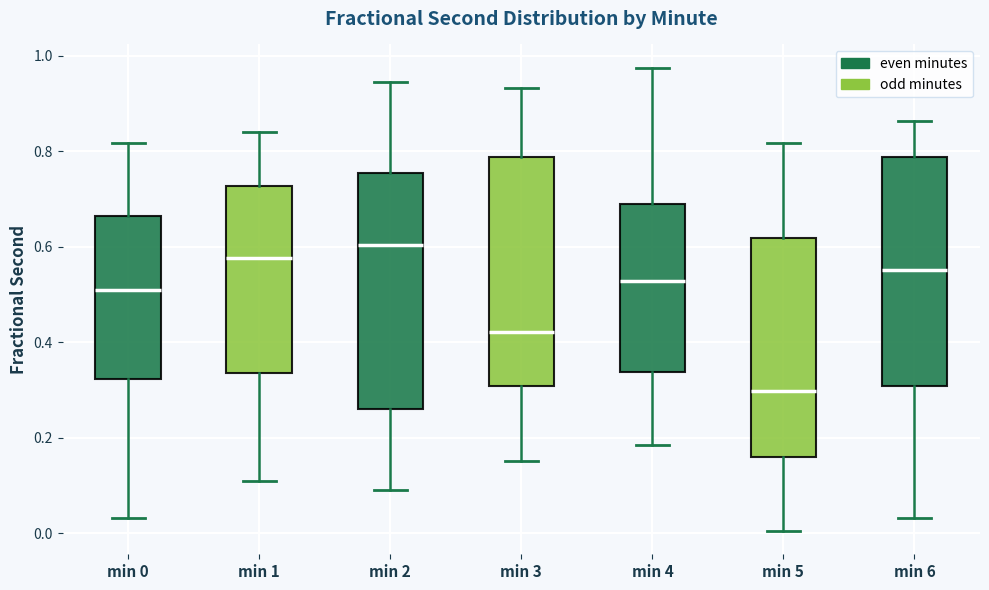

Reading left to right, transcribe this box plot: for each box, give where its median line is, the range the box spans, and where its two whiskers end, as read against the y-axis. The values are not printed on the chart, so give them approximately, as read against the axis.

min 0: median 0.50, box 0.32 to 0.66, whiskers 0.04 to 0.82
min 1: median 0.58, box 0.34 to 0.72, whiskers 0.10 to 0.84
min 2: median 0.60, box 0.26 to 0.76, whiskers 0.10 to 0.94
min 3: median 0.42, box 0.30 to 0.78, whiskers 0.16 to 0.94
min 4: median 0.52, box 0.34 to 0.68, whiskers 0.18 to 0.98
min 5: median 0.30, box 0.16 to 0.62, whiskers 0.00 to 0.82
min 6: median 0.56, box 0.30 to 0.78, whiskers 0.04 to 0.86